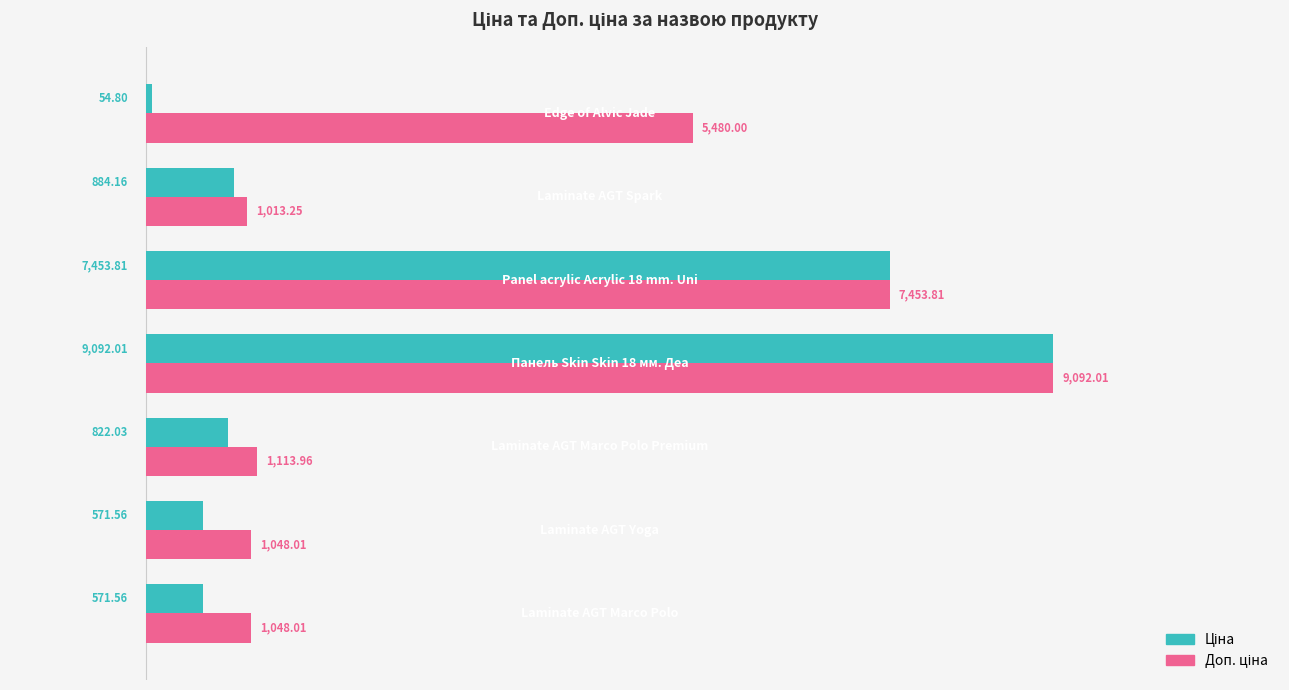

At how many categories does at least one series exceed 5292?

3